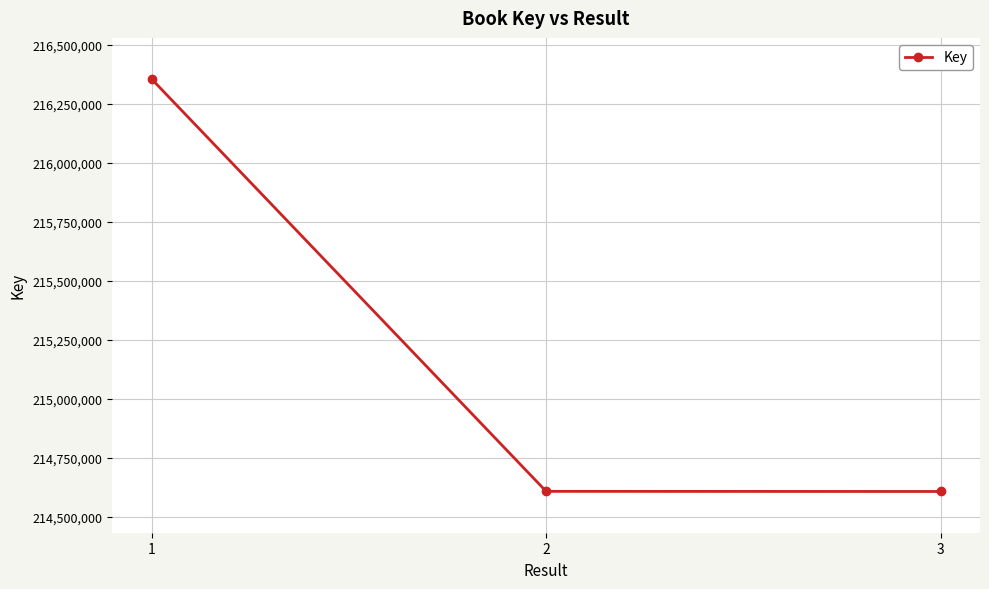

What is the value of the 3rd point from the left?

214607880